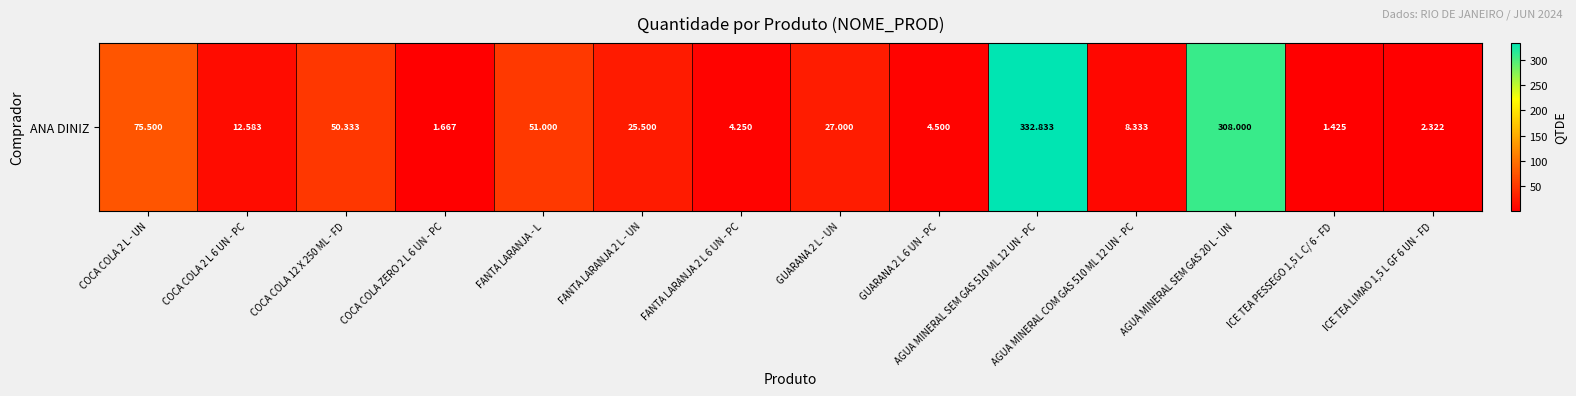

At which category does the chart reach its peak across all series?

AGUA MINERAL SEM GAS 510 ML 12 UN - PC